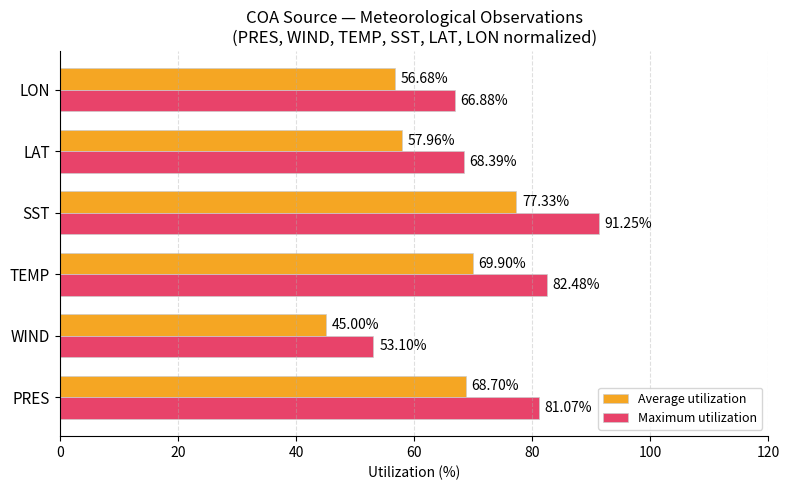

Which series has the largest total across all categories?

Maximum utilization